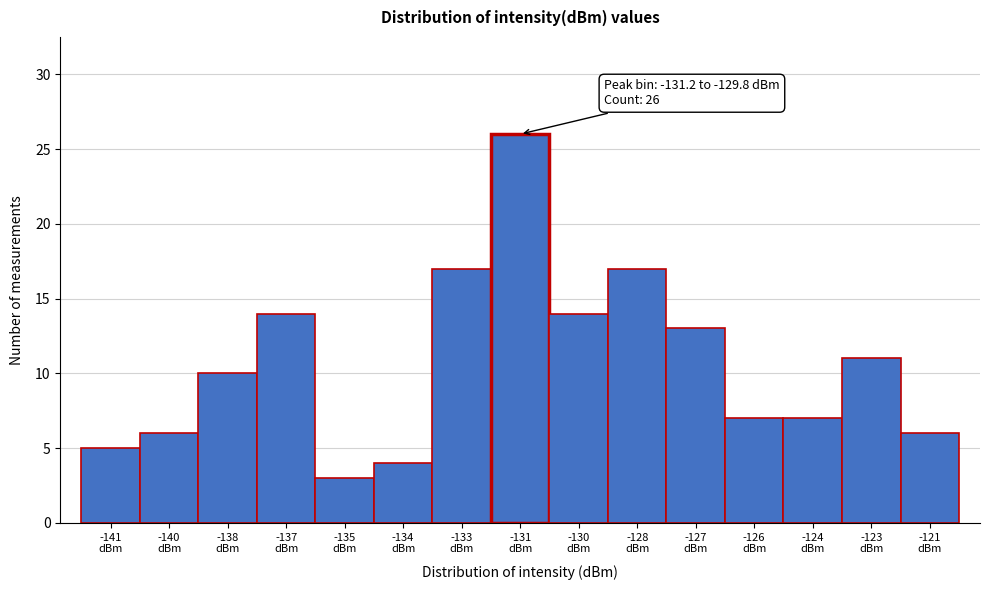

Reading left to right, what are all the values shown in this chart?

5	6	10	14	3	4	17	26	14	17	13	7	7	11	6